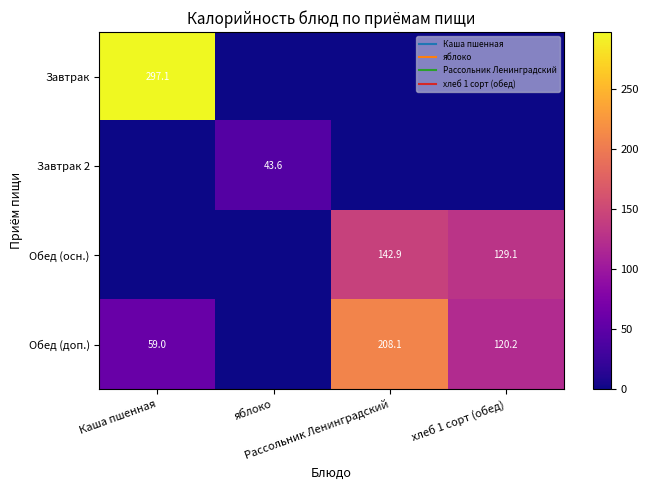

True or false: Завтрак has a value of 457.3 at Каша пшенная.

False